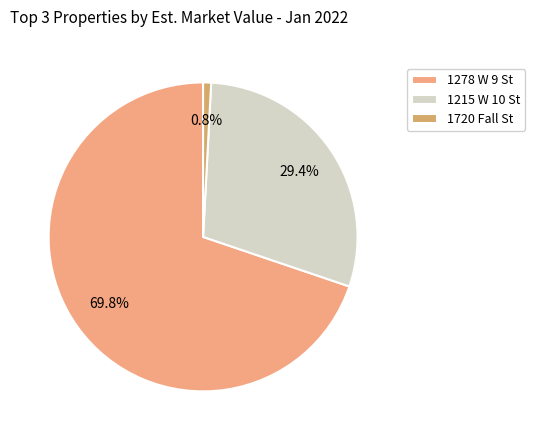

To the nearest percent, what portion does 1720 Fall St represent?

1%